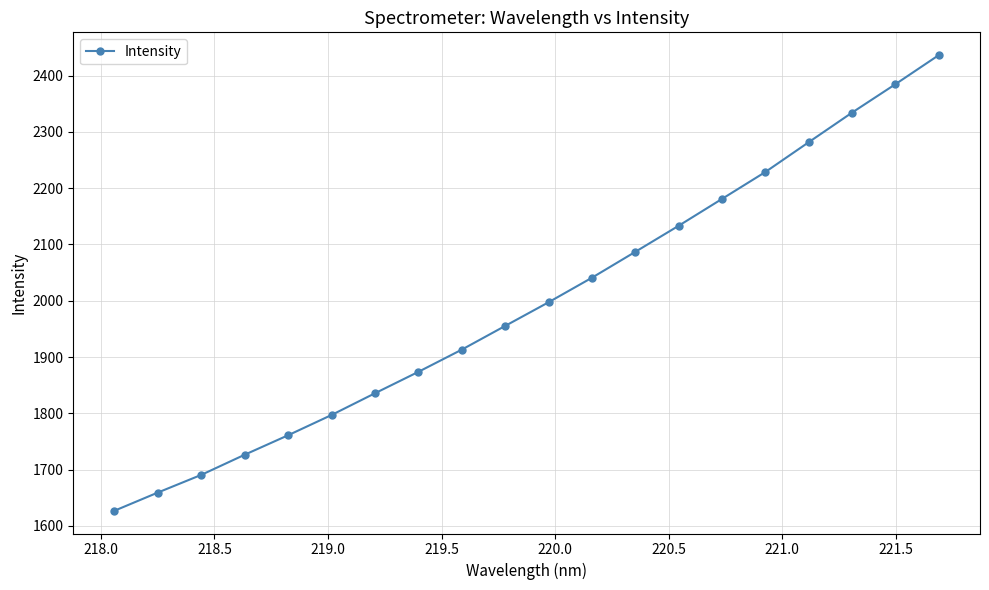

What is the value of the 19th point from the left?

2384.9